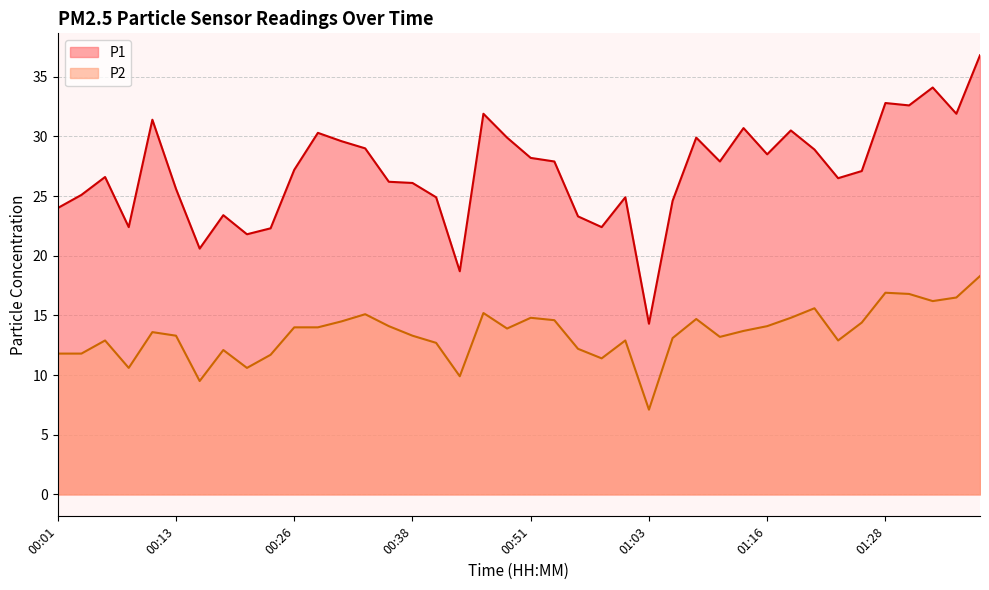

True or false: P1 has more than 0 interior local peaks.

True